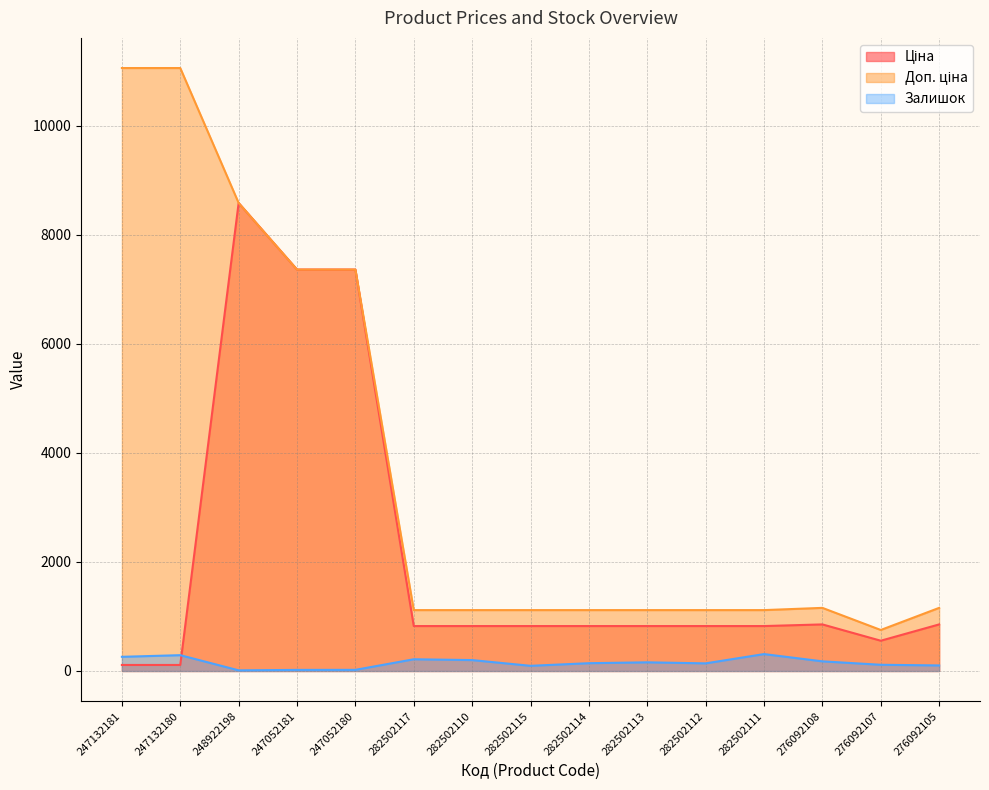

What is the smallest value displayed?

12.0